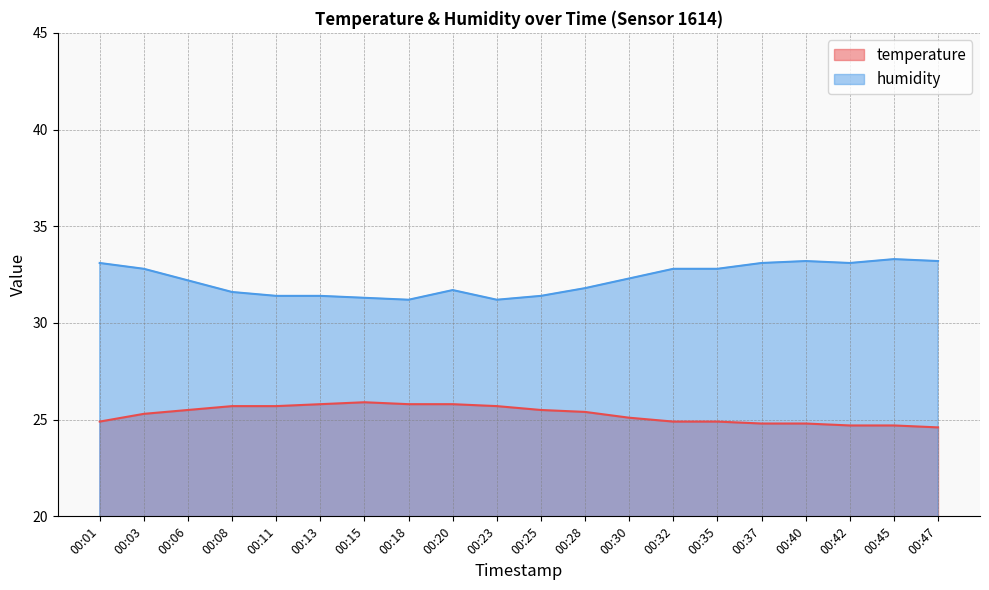

How many data points in temperature are less than 25?

8